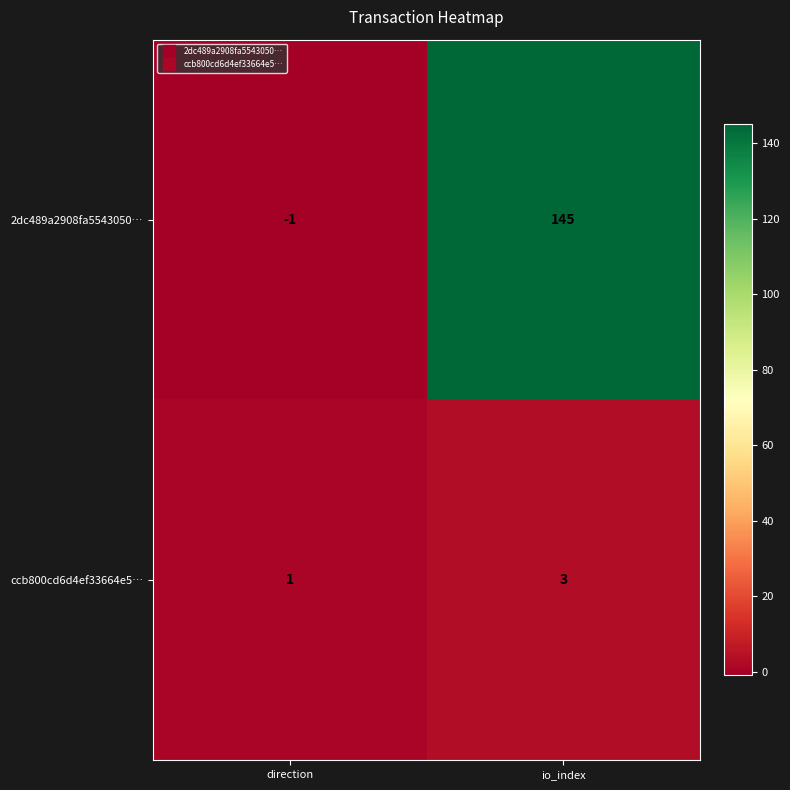

What is the maximum value shown in the chart?

145